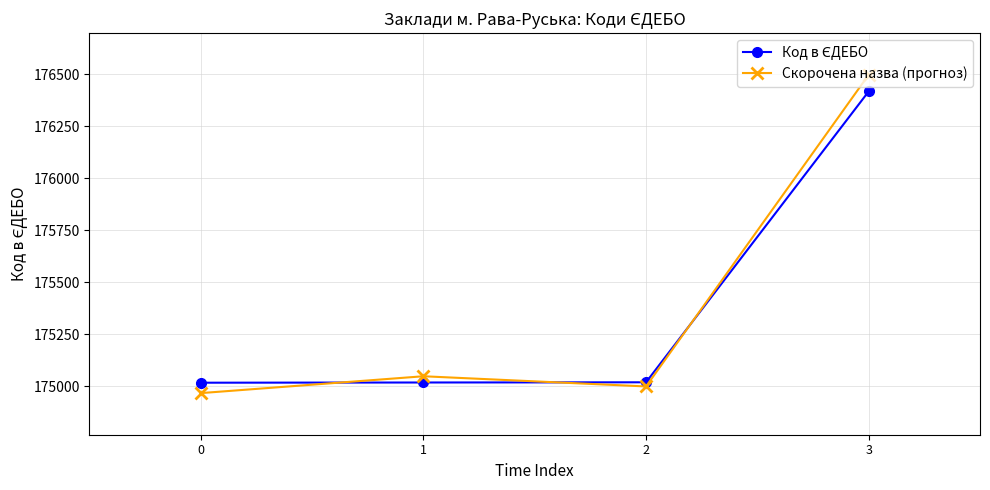

At which category is the sum across all series the highest?

3